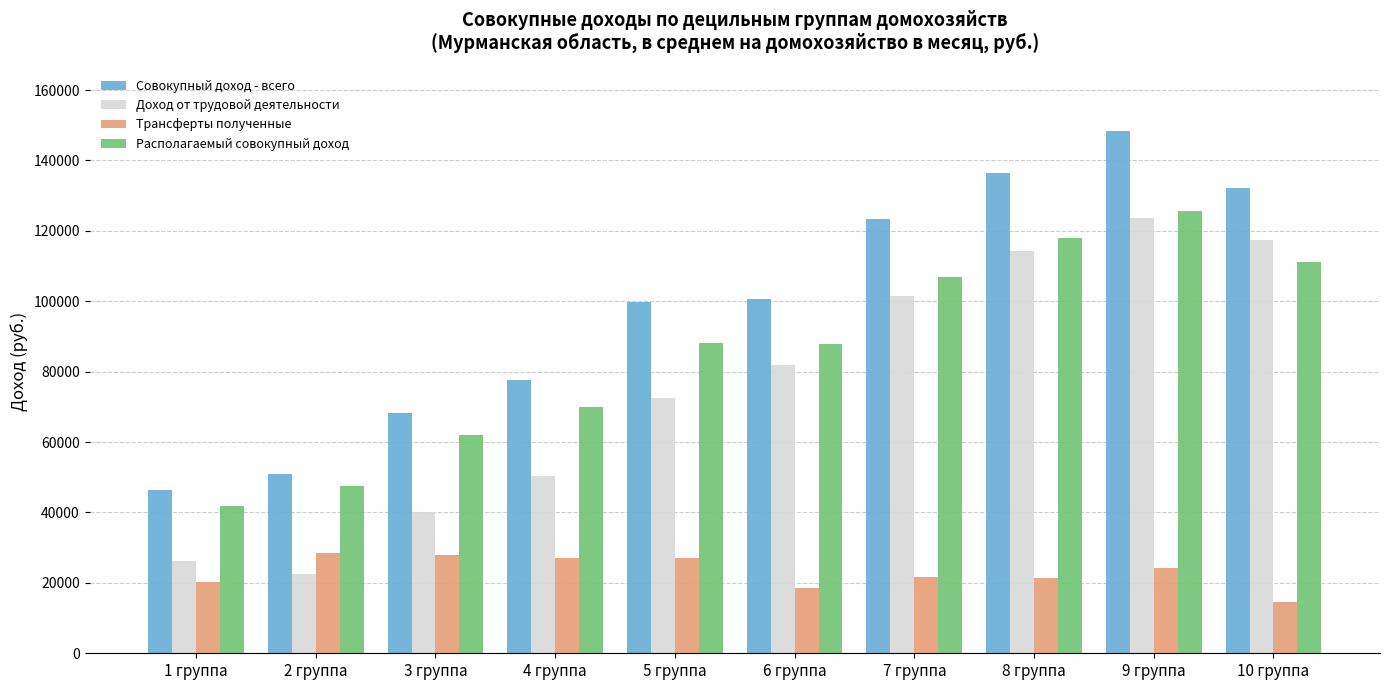

What is the spread (max minus min) of values at 2 группа?

28601.1